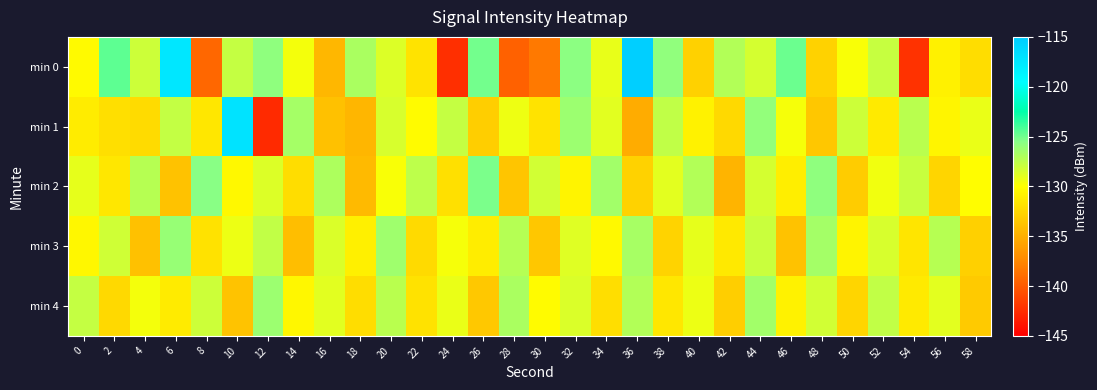

Reading right to left, what are all the values shown in this chart?

min 0: 58=-132.1	56=-130.8	54=-142.2	52=-127.8	50=-129.8	48=-132.8	46=-124.9	44=-128.4	42=-127.1	40=-132.9	38=-125.9	36=-115.4	34=-129.2	32=-125.7	30=-138.3	28=-139.6	26=-125.1	24=-142.4	22=-131.7	20=-128.7	18=-126.8	16=-134.5	14=-129.6	12=-125.8	10=-127.8	8=-139.3	6=-117.5	4=-128.1	2=-124.6	0=-130.3
min 1: 58=-129.2	56=-130.6	54=-127.4	52=-131.3	50=-128.1	48=-133.5	46=-129.7	44=-125.9	42=-132.4	40=-130.8	38=-127.6	36=-135.2	34=-128.9	32=-126.3	30=-131.7	28=-129.4	26=-133.1	24=-127.8	22=-130.2	20=-128.5	18=-134.6	16=-133.8	14=-126.6	12=-142.6	10=-117.1	8=-131.5	6=-127.7	4=-132.3	2=-132.0	0=-131.2
min 2: 58=-130.1	56=-132.6	54=-127.9	52=-129.5	50=-133.2	48=-125.8	46=-131.0	44=-128.4	42=-134.7	40=-127.1	38=-129.0	36=-132.8	34=-126.5	32=-130.7	30=-128.3	28=-133.6	26=-125.2	24=-131.9	22=-127.5	20=-129.8	18=-134.3	16=-126.9	14=-132.1	12=-128.7	10=-130.4	8=-125.6	6=-133.8	4=-127.3	2=-131.5	0=-129.1
min 3: 58=-132.9	56=-127.3	54=-131.6	52=-128.5	50=-130.7	48=-126.6	46=-133.8	44=-128.0	42=-131.4	40=-129.1	38=-132.7	36=-126.7	34=-130.3	32=-128.8	30=-133.5	28=-127.2	26=-131.1	24=-129.7	22=-132.3	20=-126.4	18=-130.9	16=-128.6	14=-134.1	12=-127.7	10=-129.3	8=-131.8	6=-126.1	4=-133.9	2=-128.2	0=-130.5
min 4: 58=-133.3	56=-129.0	54=-131.3	52=-127.7	50=-132.6	48=-128.3	46=-130.8	44=-126.5	42=-133.1	40=-129.3	38=-131.5	36=-127.1	34=-132.0	32=-128.6	30=-130.2	28=-126.8	26=-133.4	24=-129.2	22=-131.8	20=-127.4	18=-132.1	16=-128.9	14=-130.5	12=-126.3	10=-133.7	8=-128.1	6=-131.2	4=-129.6	2=-132.4	0=-127.8